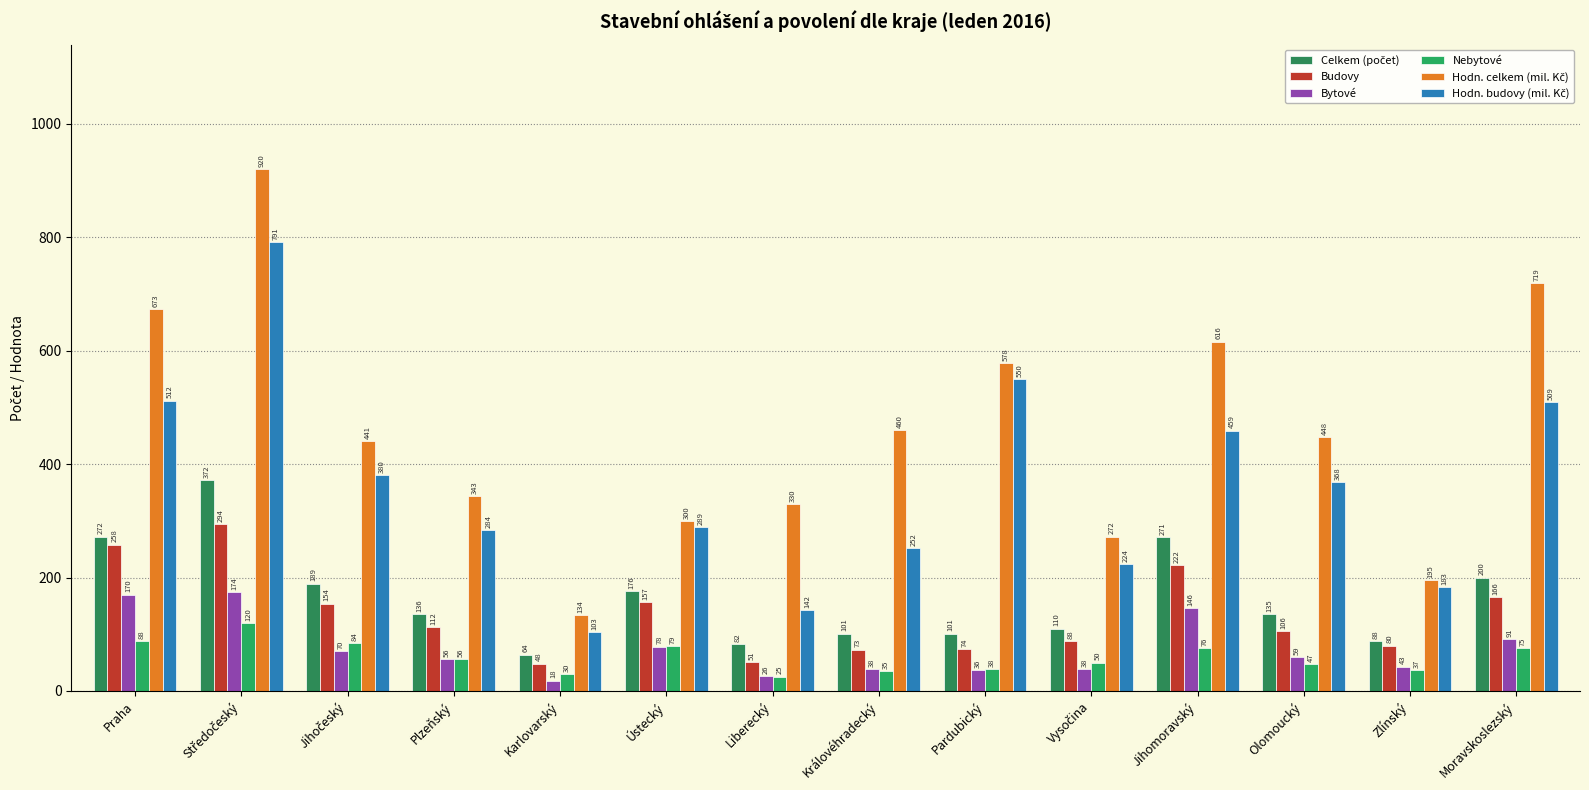

Reading left to right, list all the values displayed in this chart.

Celkem (počet): Praha=272	Středočeský=372	Jihočeský=189	Plzeňský=136	Karlovarský=64	Ústecký=176	Liberecký=82	Královéhradecký=101	Pardubický=101	Vysočina=110	Jihomoravský=271	Olomoucký=135	Zlínský=88	Moravskoslezský=200
Budovy: Praha=258	Středočeský=294	Jihočeský=154	Plzeňský=112	Karlovarský=48	Ústecký=157	Liberecký=51	Královéhradecký=73	Pardubický=74	Vysočina=88	Jihomoravský=222	Olomoucký=106	Zlínský=80	Moravskoslezský=166
Bytové: Praha=170	Středočeský=174	Jihočeský=70	Plzeňský=56	Karlovarský=18	Ústecký=78	Liberecký=26	Královéhradecký=38	Pardubický=36	Vysočina=38	Jihomoravský=146	Olomoucký=59	Zlínský=43	Moravskoslezský=91
Nebytové: Praha=88	Středočeský=120	Jihočeský=84	Plzeňský=56	Karlovarský=30	Ústecký=79	Liberecký=25	Královéhradecký=35	Pardubický=38	Vysočina=50	Jihomoravský=76	Olomoucký=47	Zlínský=37	Moravskoslezský=75
Hodn. celkem (mil. Kč): Praha=673	Středočeský=920	Jihočeský=441	Plzeňský=343	Karlovarský=134	Ústecký=300	Liberecký=330	Královéhradecký=460	Pardubický=578	Vysočina=272	Jihomoravský=616	Olomoucký=448	Zlínský=195	Moravskoslezský=719
Hodn. budovy (mil. Kč): Praha=512	Středočeský=791	Jihočeský=380	Plzeňský=284	Karlovarský=103	Ústecký=289	Liberecký=142	Královéhradecký=252	Pardubický=550	Vysočina=224	Jihomoravský=459	Olomoucký=368	Zlínský=183	Moravskoslezský=509